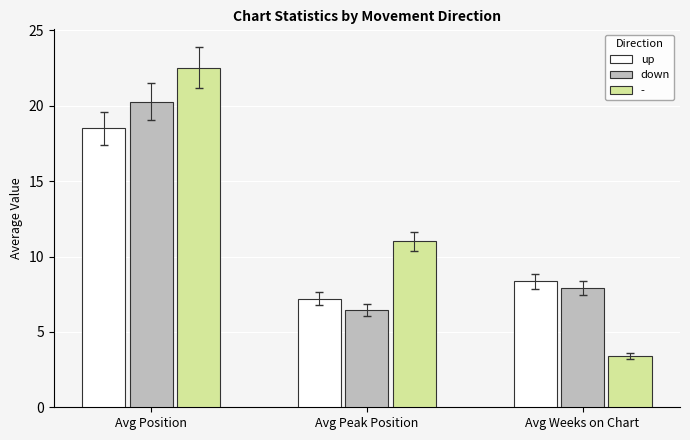

At which label is down closest to 13?

Avg Weeks on Chart